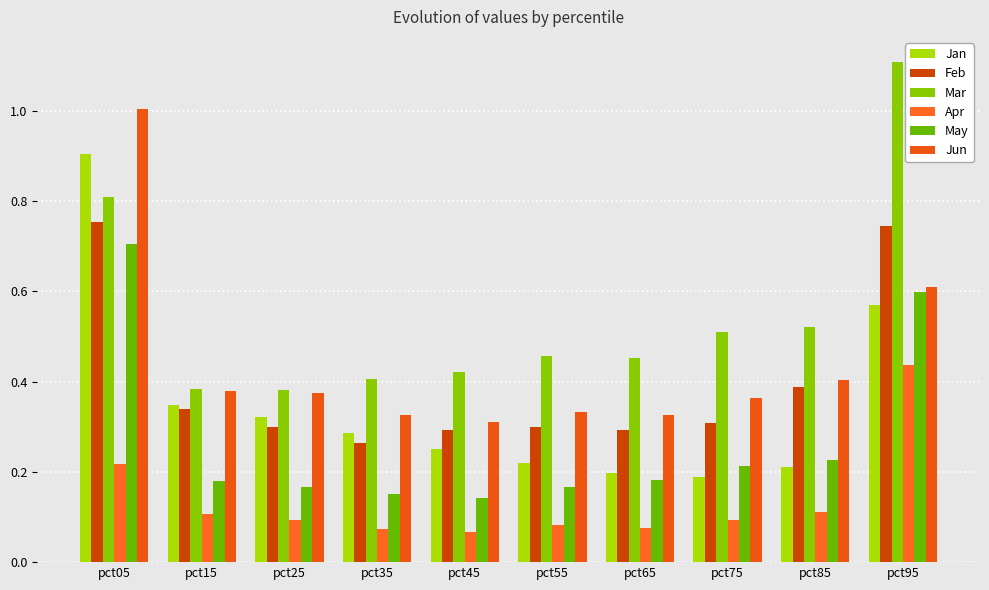

How many bars are there in each group?

6